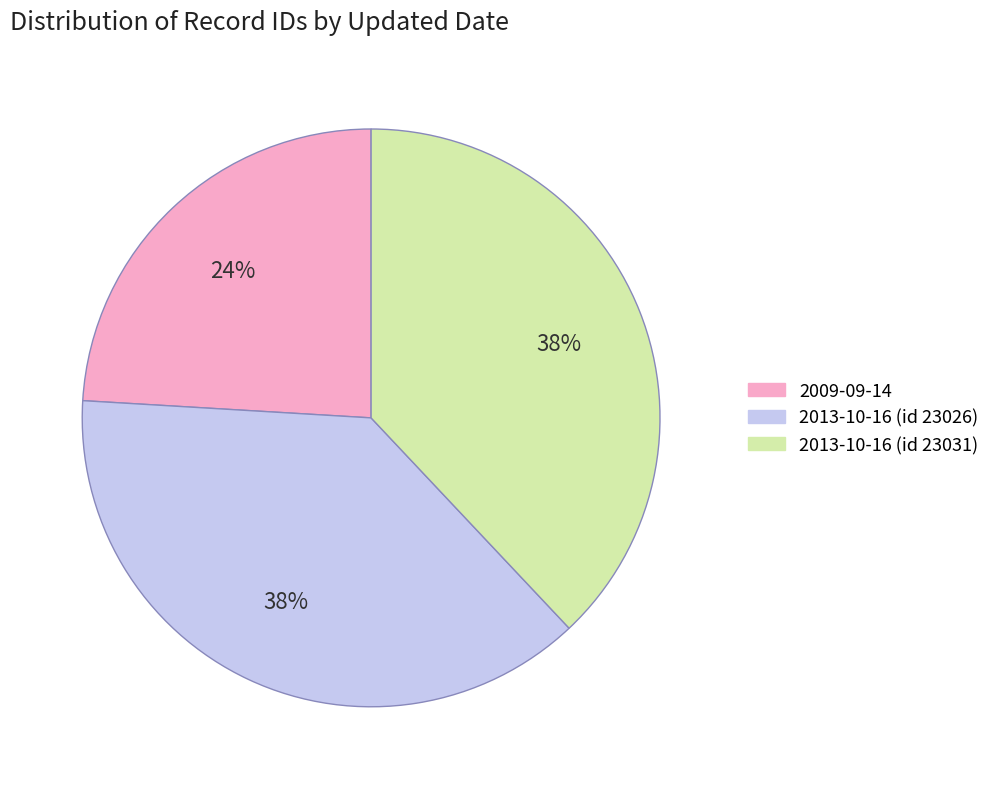

To the nearest percent, what is the average slice percentage?

33%